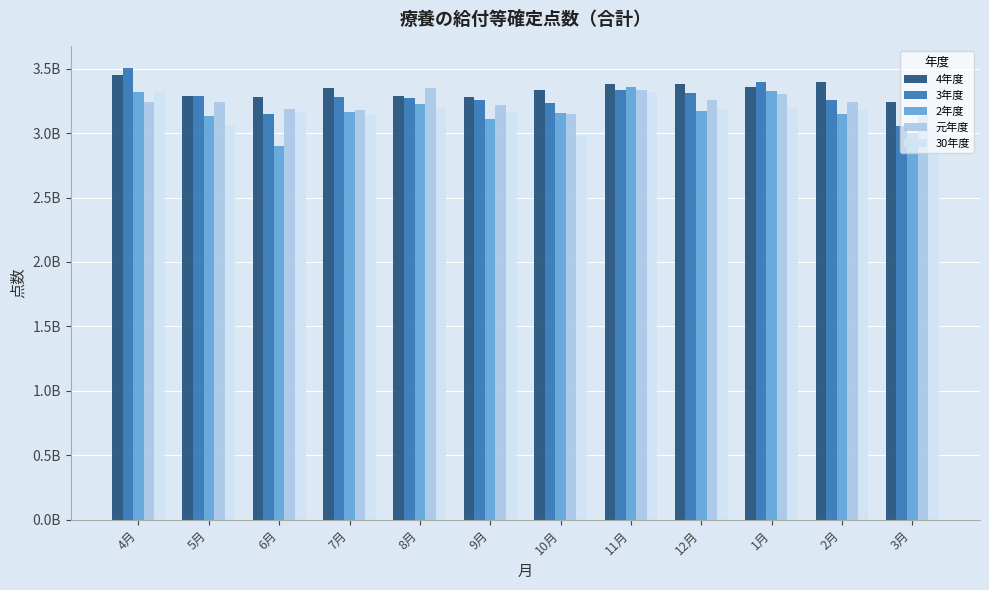

Which category has the lowest value across all series?

6月